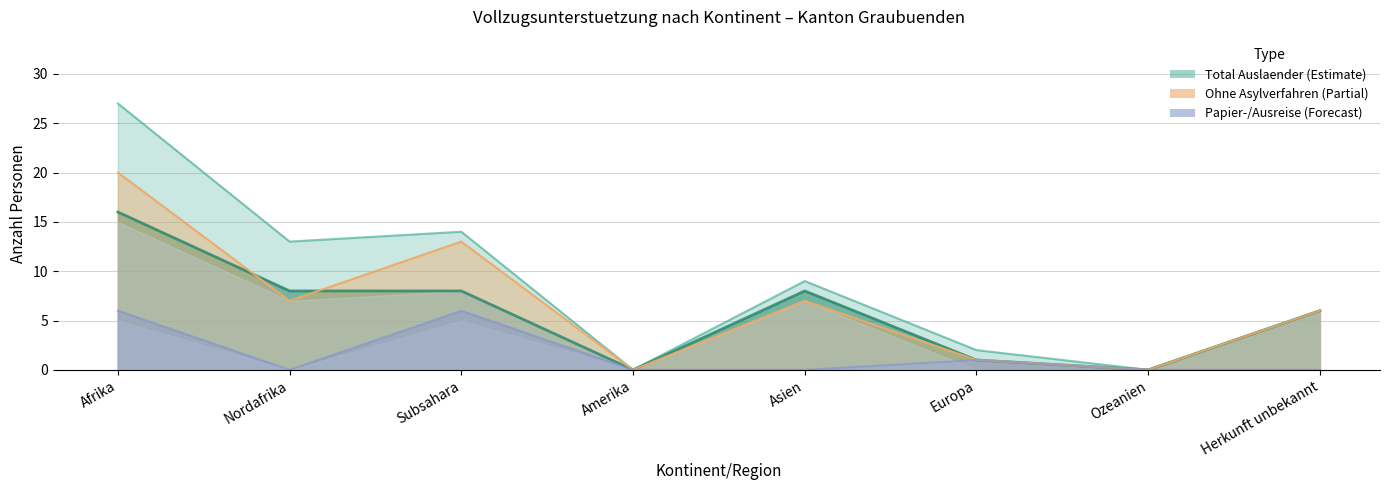

Which label corresponds to the smallest value in the chart?

Amerika